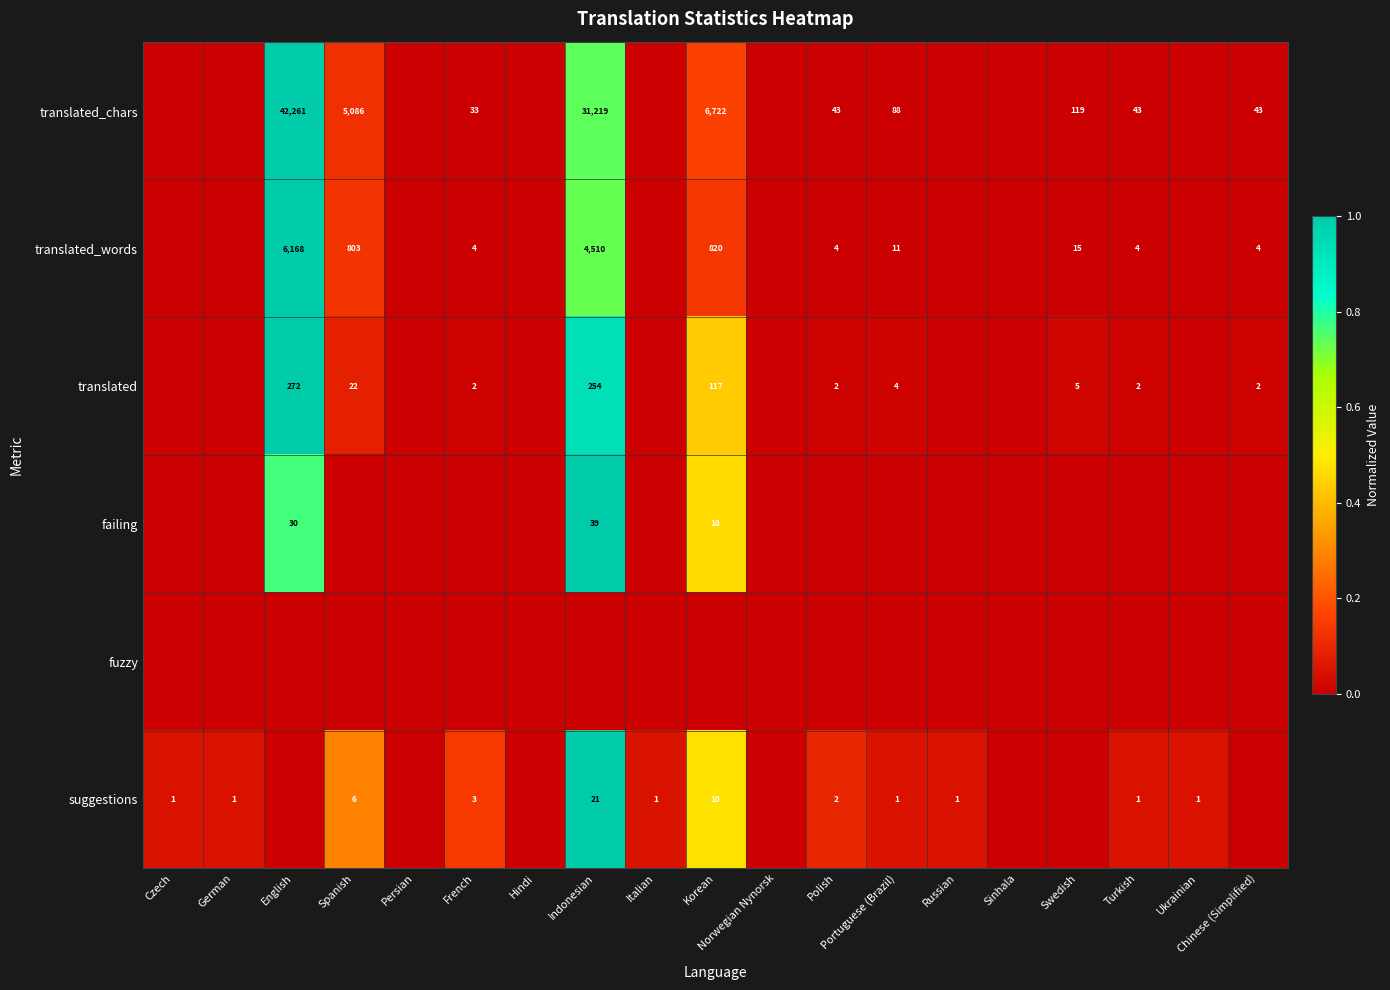

At how many categories does at least one series exceed 0?

15